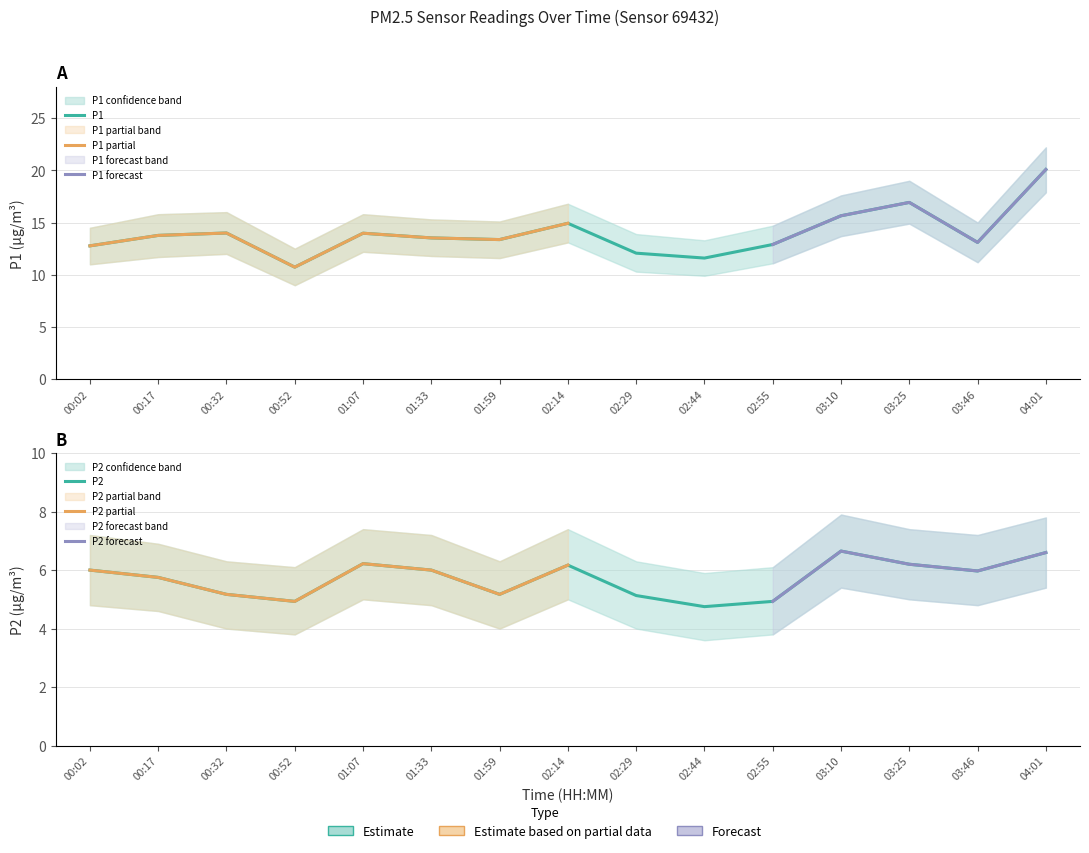

Which category has the lowest value across all series?

02:44